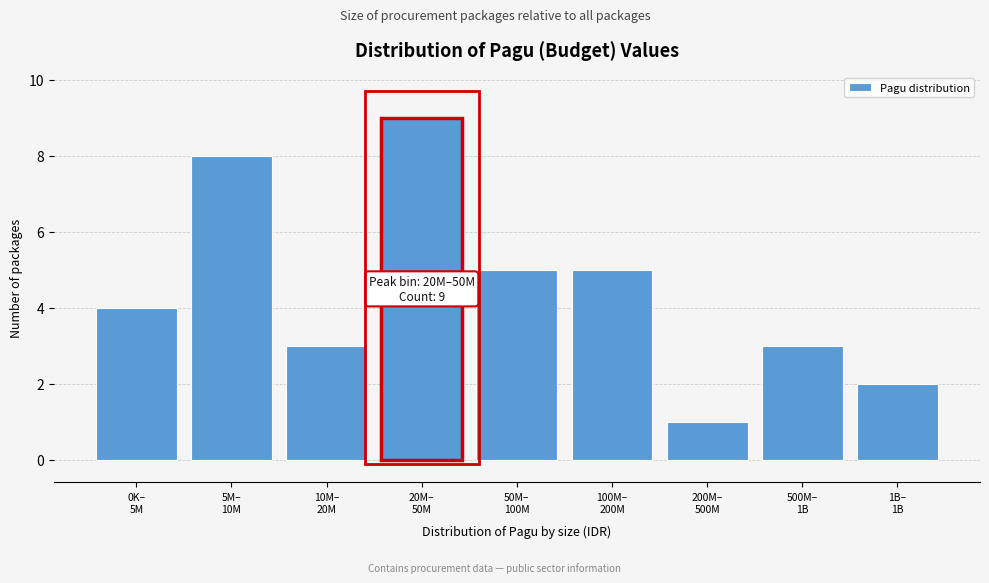

Reading left to right, list all the values displayed in this chart.

4	8	3	9	5	5	1	3	2